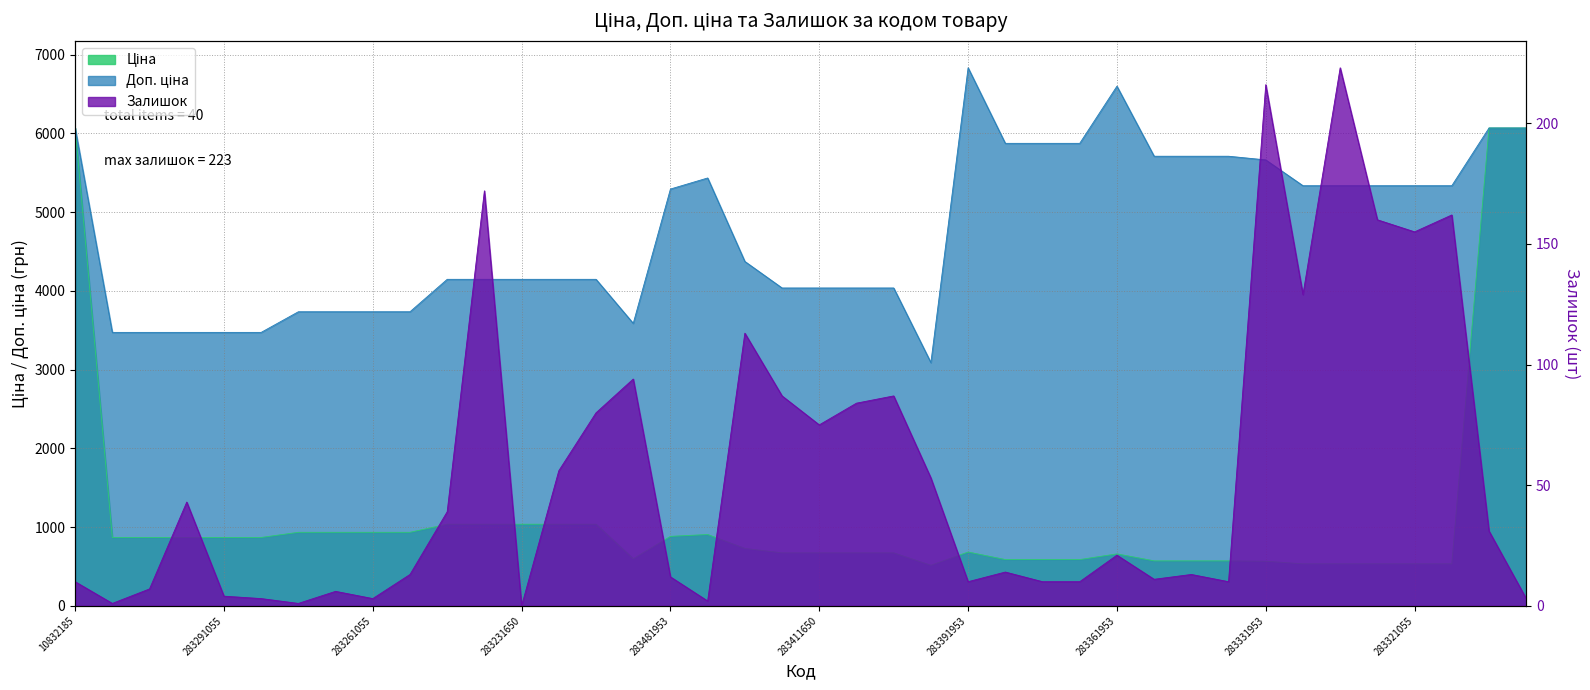

What is the sum of the Ціна values at 283411052 and 283291856?

1540.7